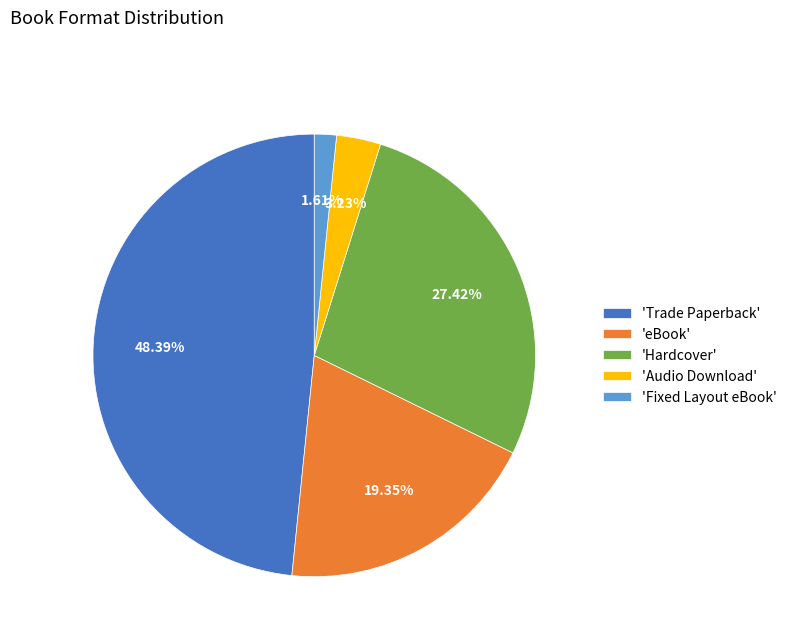

Which category has the smallest portion of the pie?

'Fixed Layout eBook'